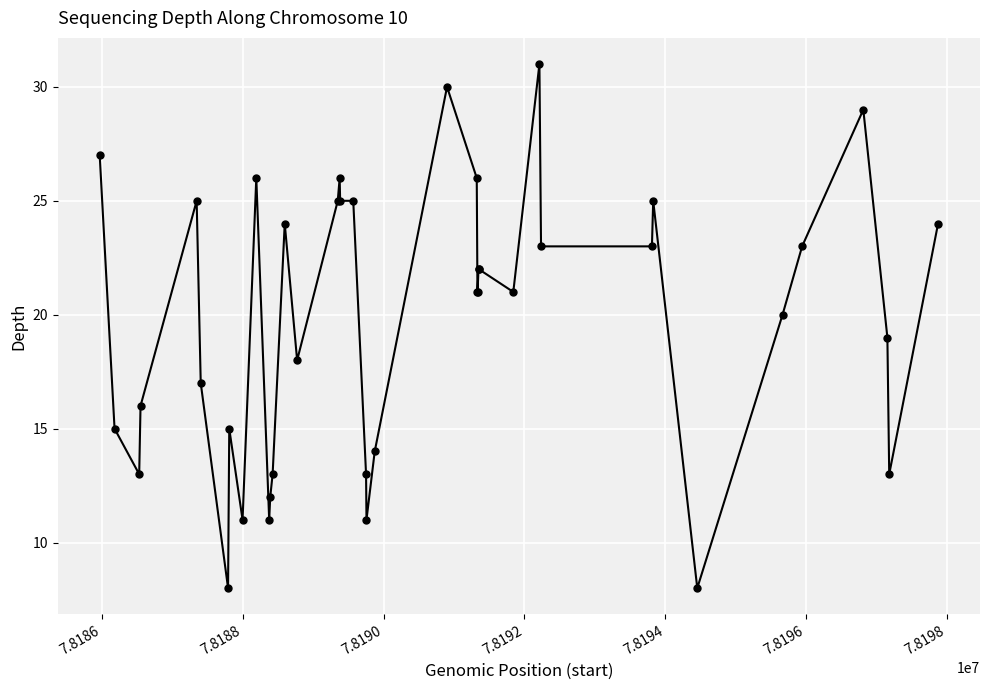

What is the value of the 35th point from the left?

20